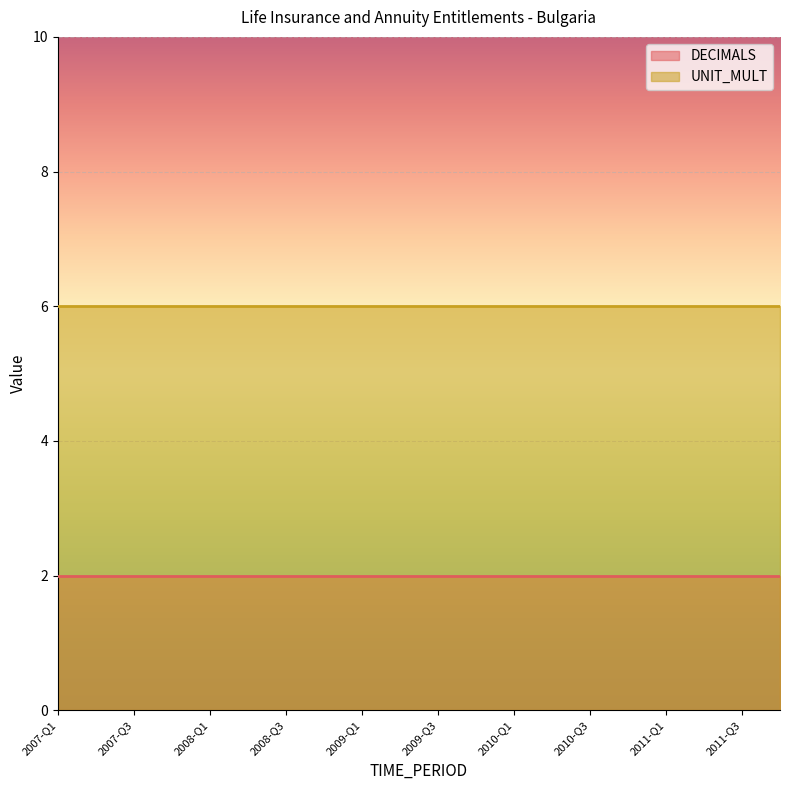

Which series changed the most between 2008-Q3 and 2009-Q3?

DECIMALS